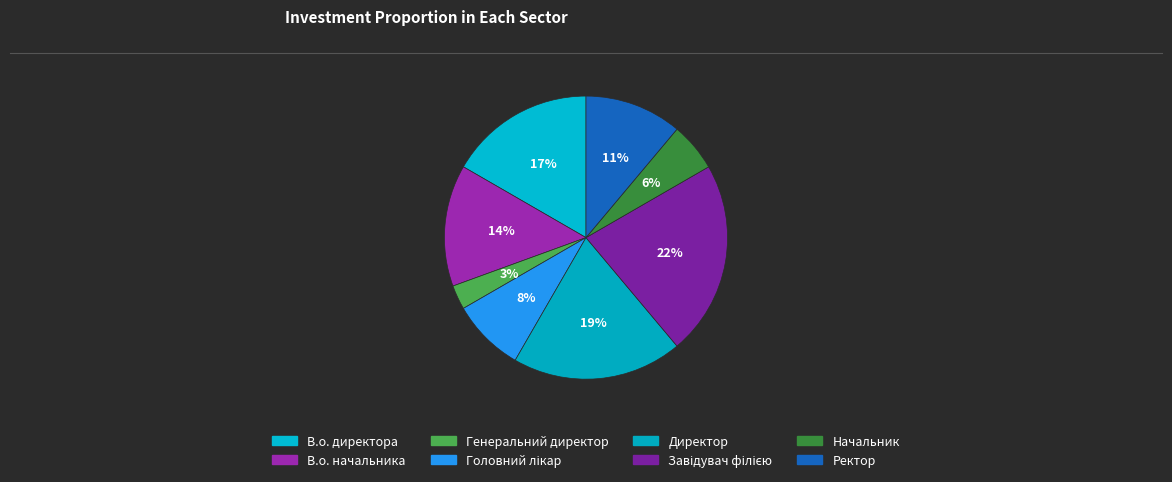

How many slices are in this pie chart?

8